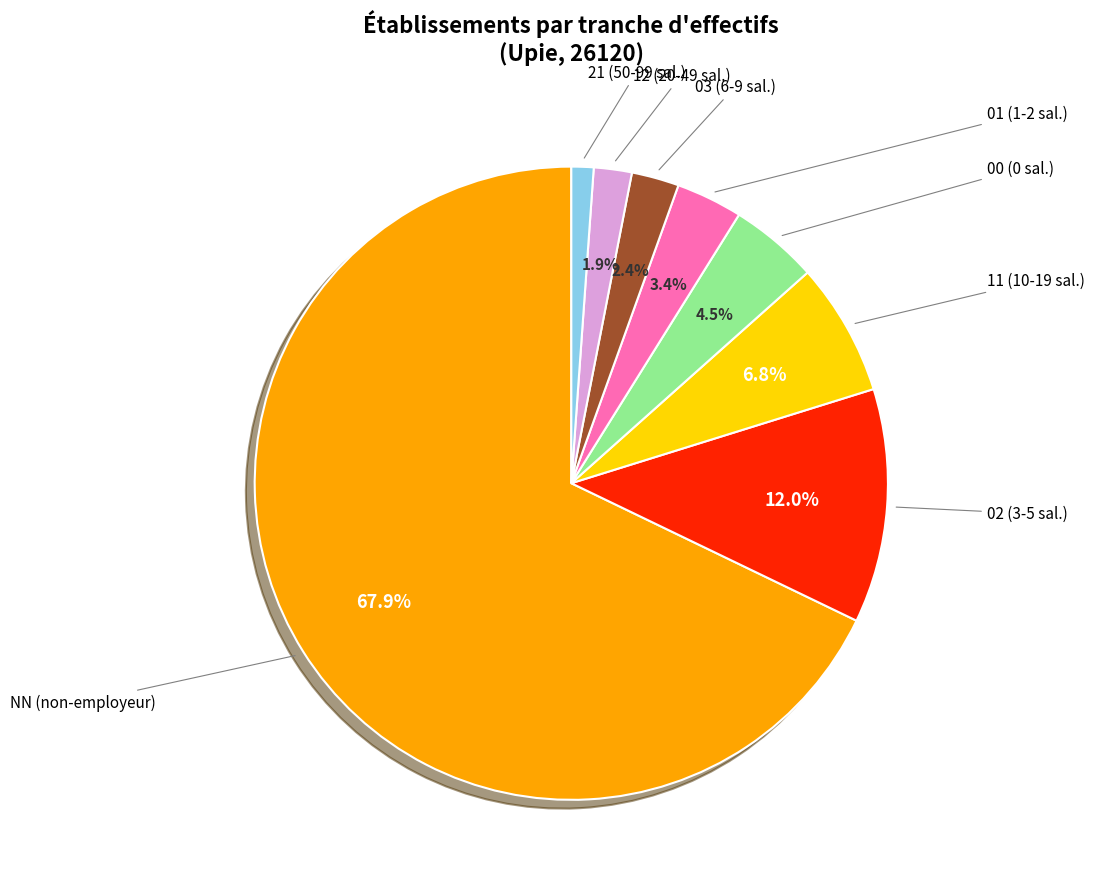

Does any single category account for the majority?

Yes